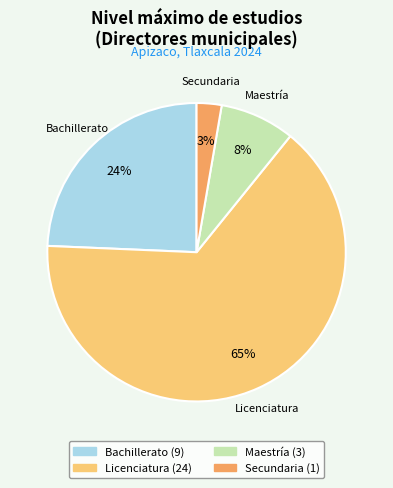

To the nearest percent, what is the difference between the largest and smallest slice percentages?

62%